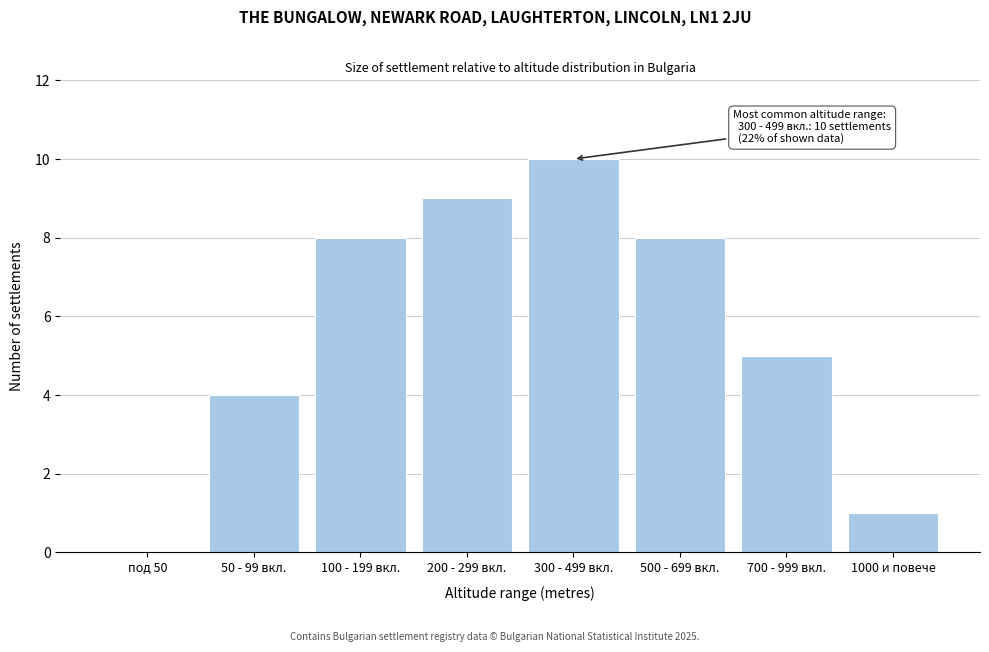

Reading right to left, extract all data points from this chart.

1000 и повече=1	700 - 999 вкл.=5	500 - 699 вкл.=8	300 - 499 вкл.=10	200 - 299 вкл.=9	100 - 199 вкл.=8	50 - 99 вкл.=4	под 50=0